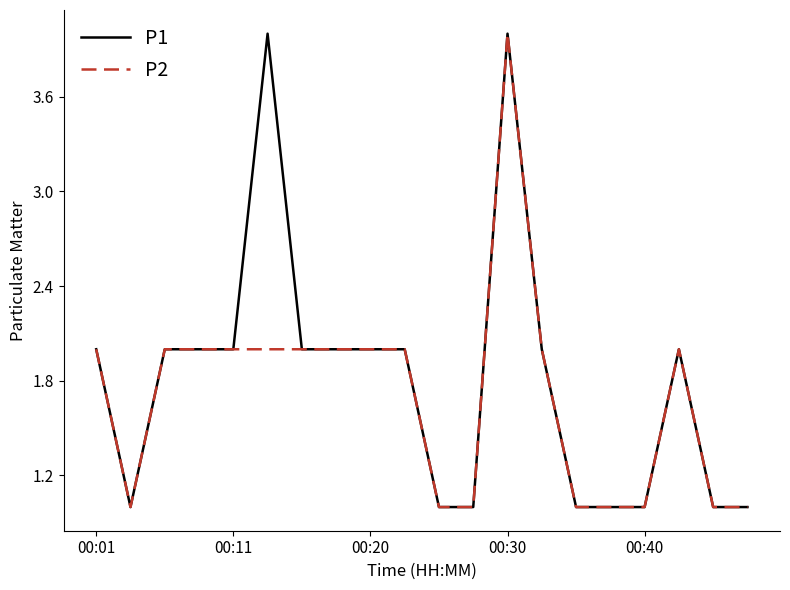

Reading left to right, transcribe all the data shown in this chart.

P1: 2	1	2	2	2	4	2	2	2	2	1	1	4	2	1	1	1	2	1	1
P2: 2	1	2	2	2	2	2	2	2	2	1	1	4	2	1	1	1	2	1	1